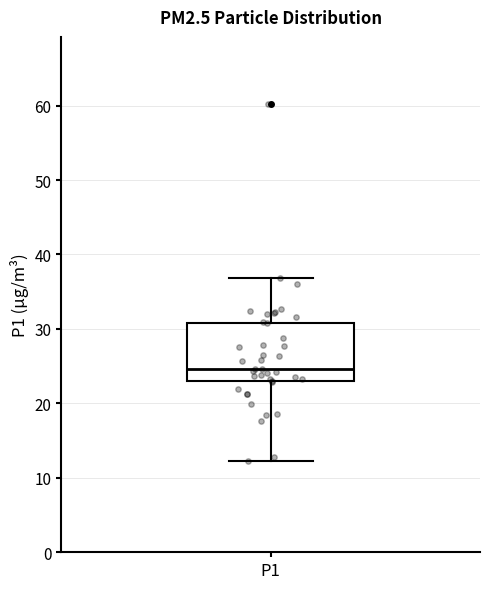

Transcribe this box plot: give where the median line is, the range the box spans, and where the two whiskers end, as read against the y-axis. The values are not printed on the chart, so give them approximately, as read against the axis.

median 25, box 23 to 31, whiskers 12 to 37